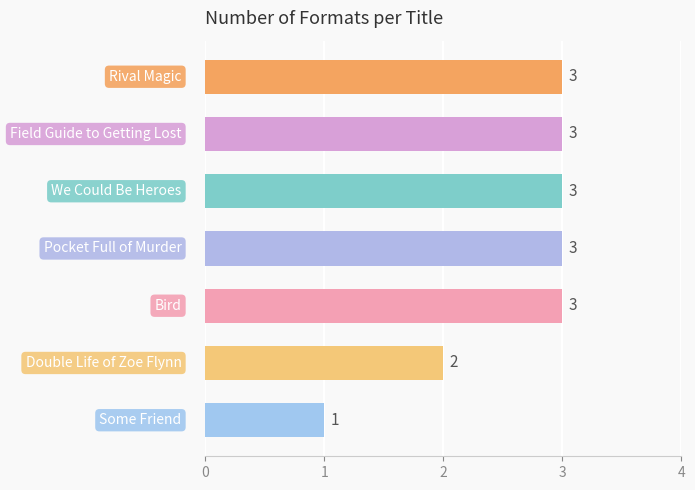

What is the maximum value shown in the chart?

3